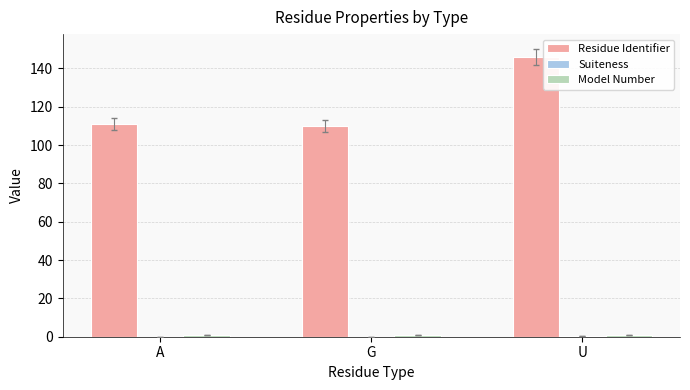

Which series has the largest total across all categories?

Residue Identifier